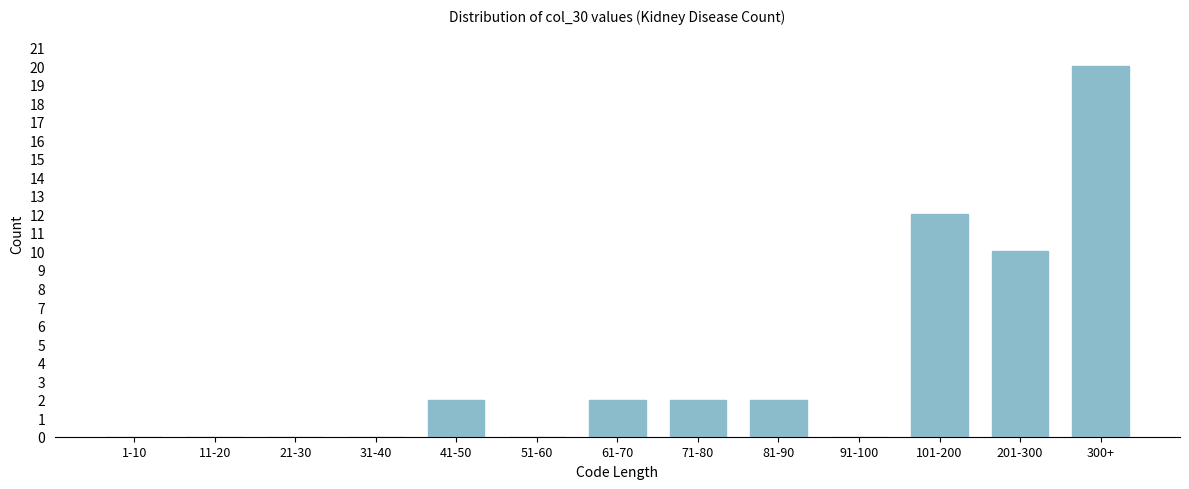

Reading left to right, list all the values displayed in this chart.

1-10=0	11-20=0	21-30=0	31-40=0	41-50=2	51-60=0	61-70=2	71-80=2	81-90=2	91-100=0	101-200=12	201-300=10	300+=20